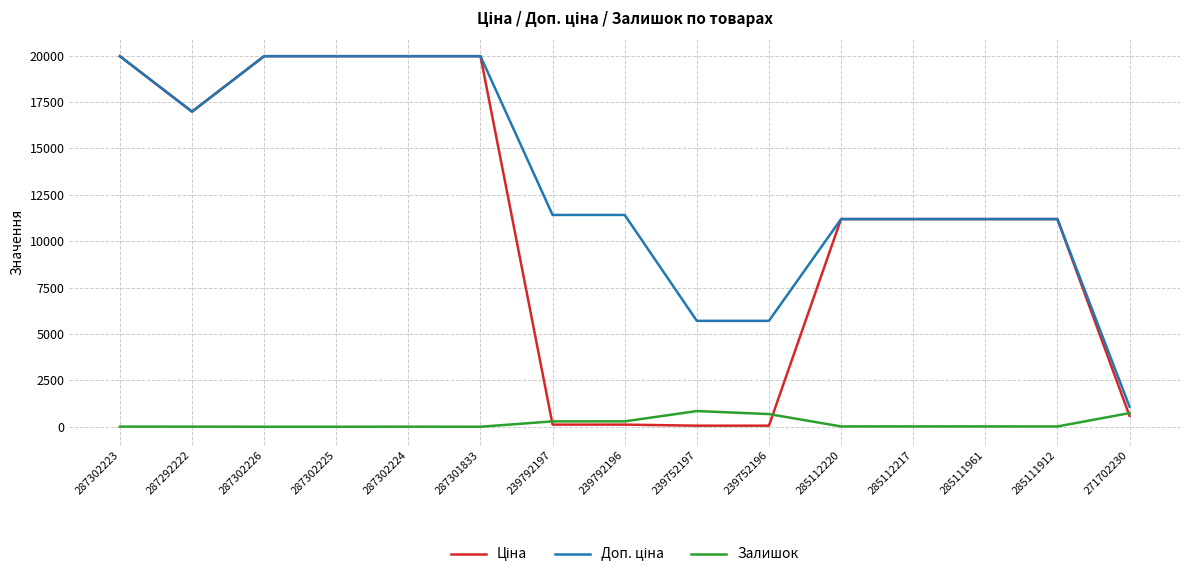

What is the maximum value shown in the chart?

19964.2